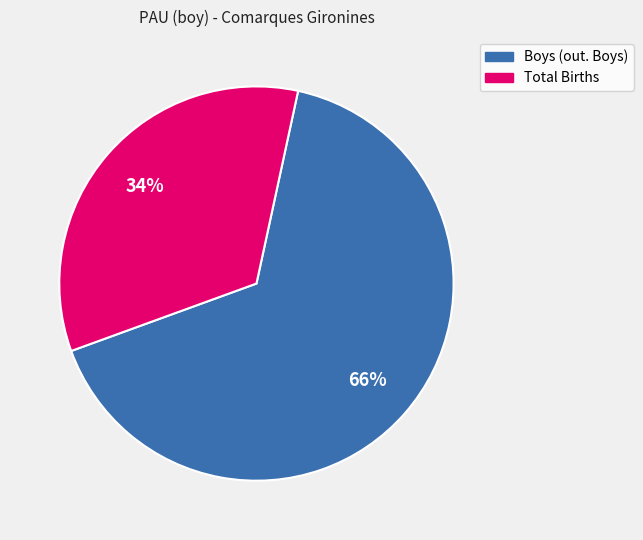

Is there a majority slice in this chart?

Yes